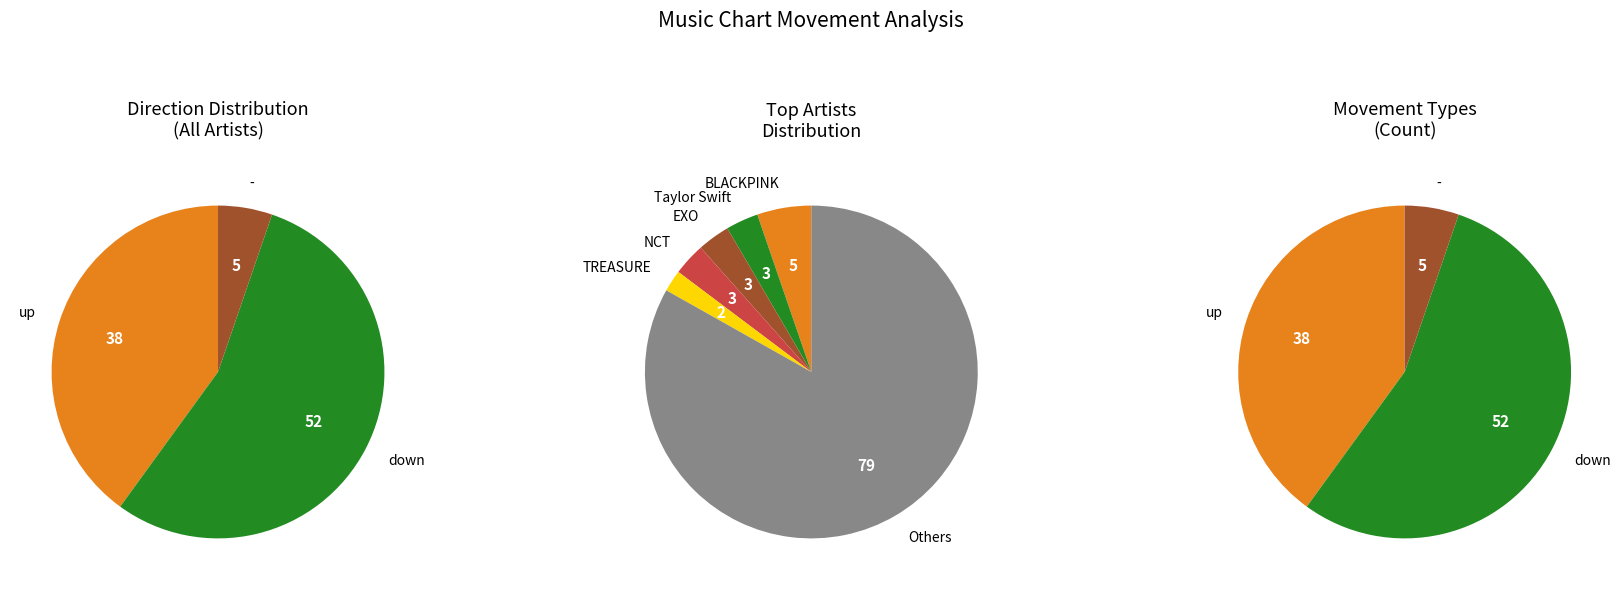

Which slice represents more than half of the pie?

down